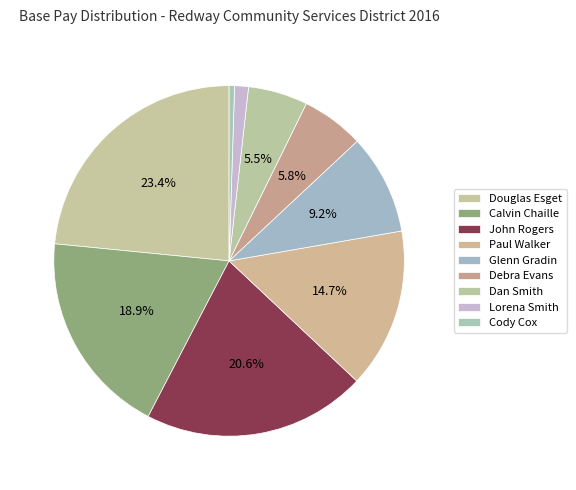

To the nearest percent, what portion does Douglas Esget represent?

23%